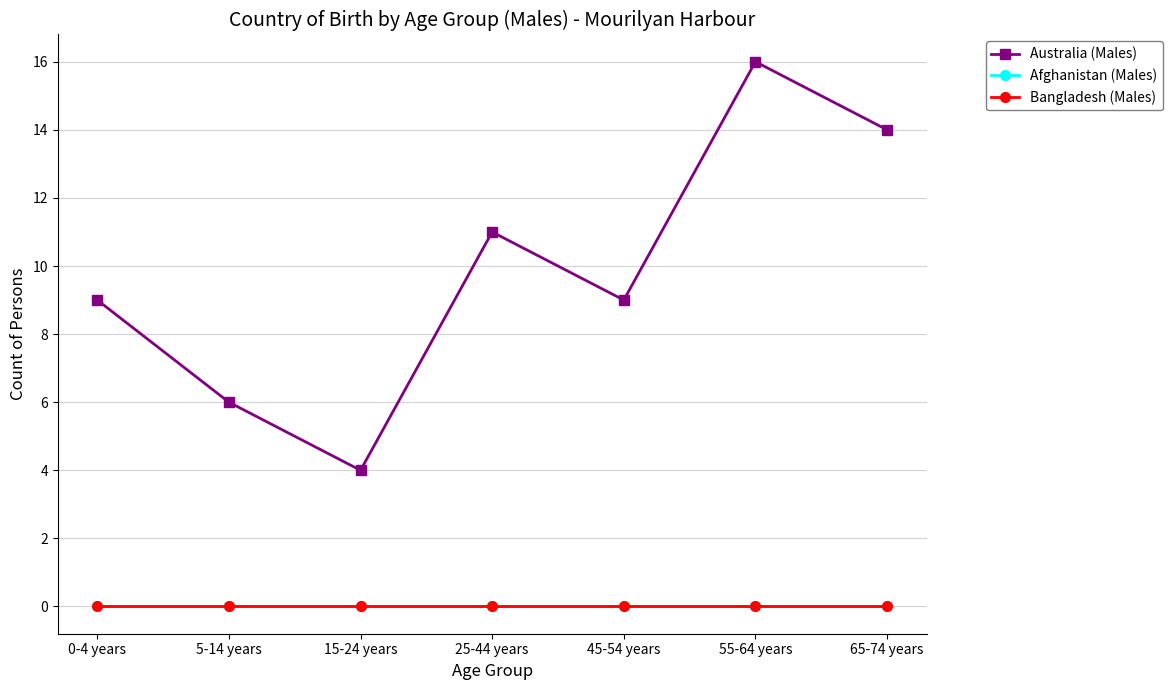

Which series has the largest total across all categories?

Australia (Males)